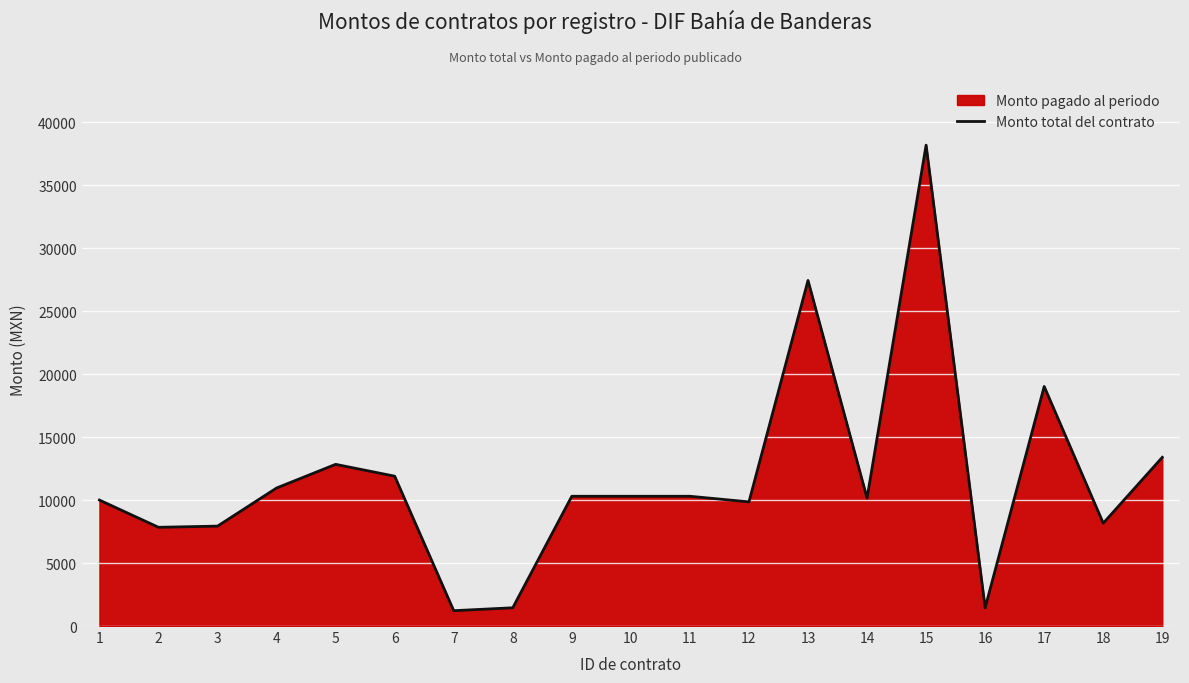

Reading left to right, what are all the values shown in this chart?

1=10005.0	2=7841.6	3=7934.4	4=10962.0	5=12841.2	6=11901.6	7=1218.0	8=1450.0	9=10306.6	10=10306.6	11=10306.6	12=9860.0	13=27445.6	14=10161.6	15=38193.0	16=1450.0	17=19024.0	18=8166.4	19=13398.0